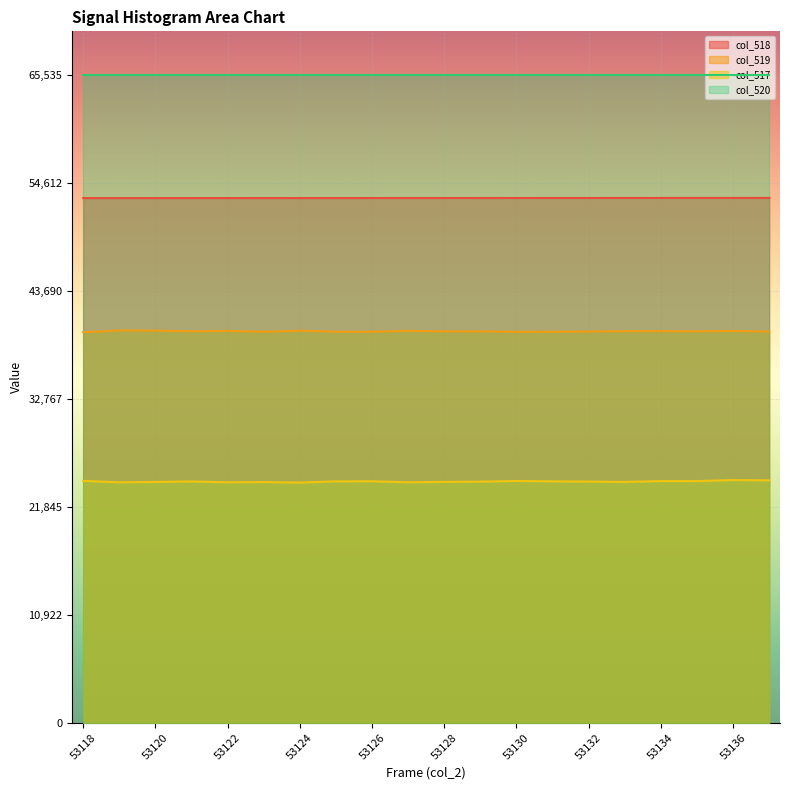

What value does the col_519 series have at 53124, to the nearest 50?

39700